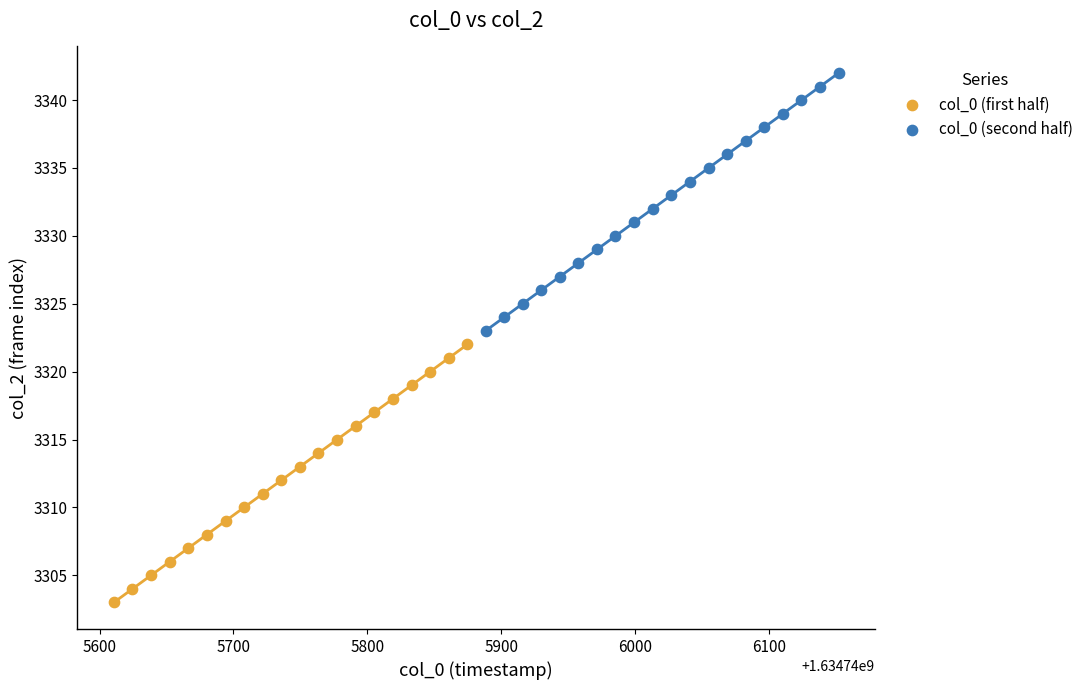

Which series reaches the minimum Y coordinate?

col_0 (first half)